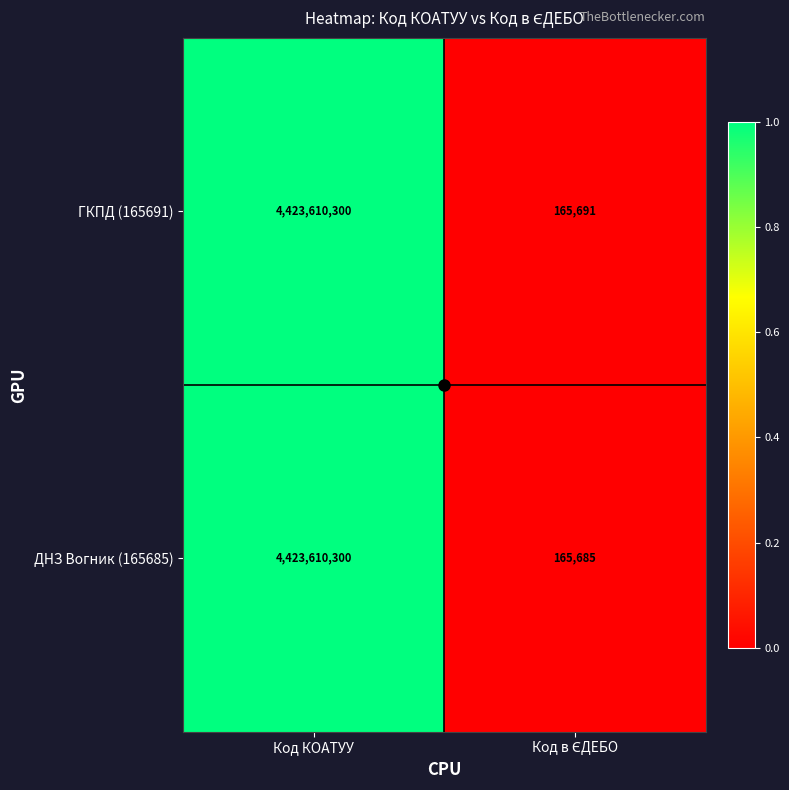

Rank the series by their average value, from highest to lowest.

ГКПД (165691), ДНЗ Вогник (165685)